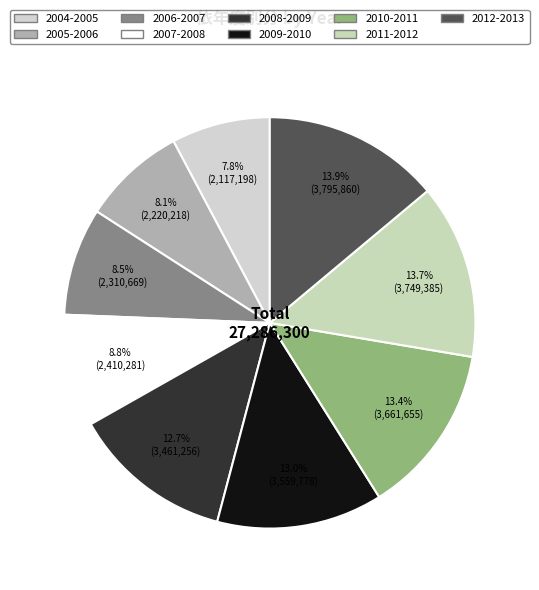

To the nearest percent, what is the average slice percentage?

11%